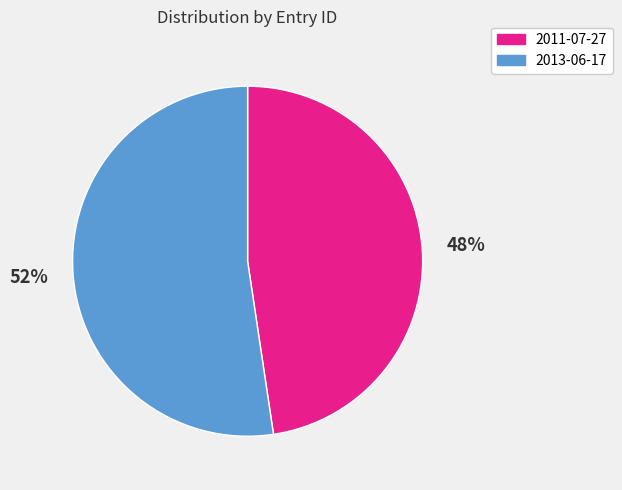

To the nearest percent, what portion does 2013-06-17 represent?

52%